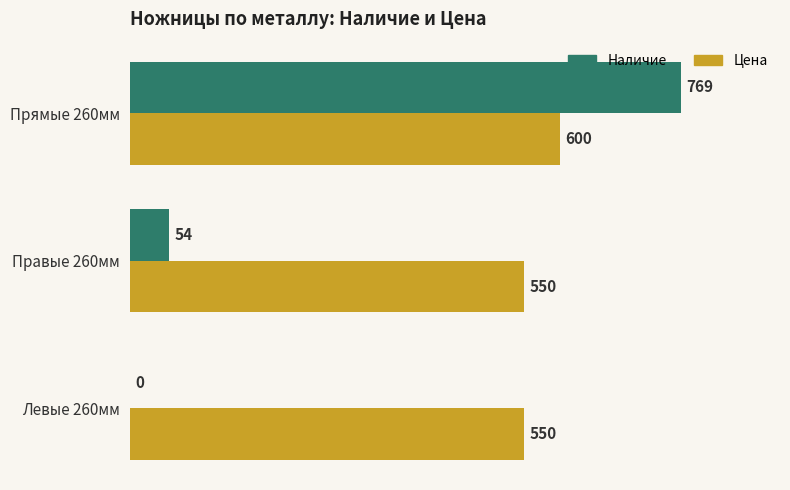

What are all the series names shown in the legend?

Наличие, Цена